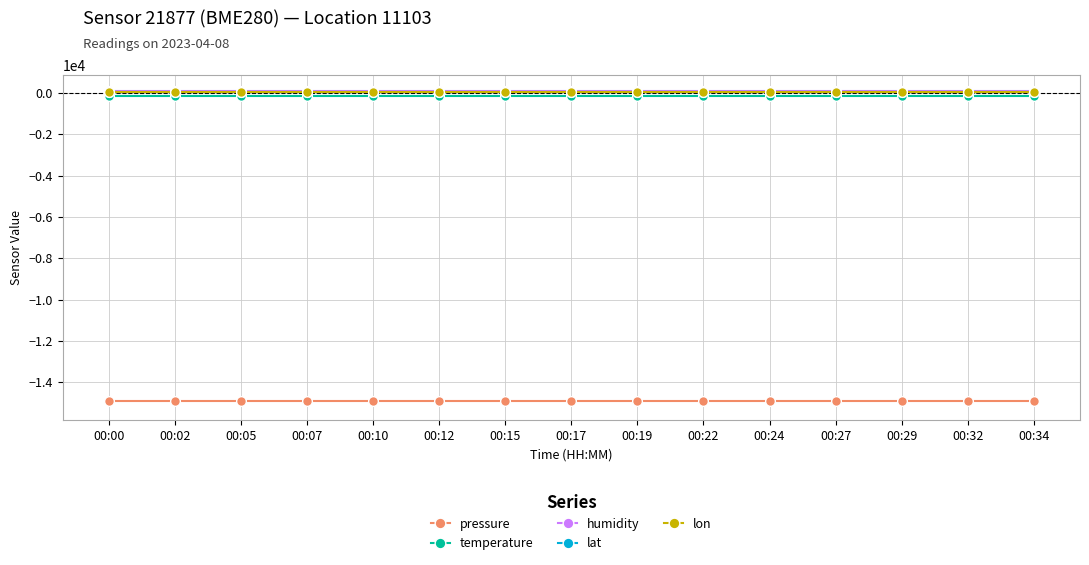

What is the smallest value displayed?

-14922.6